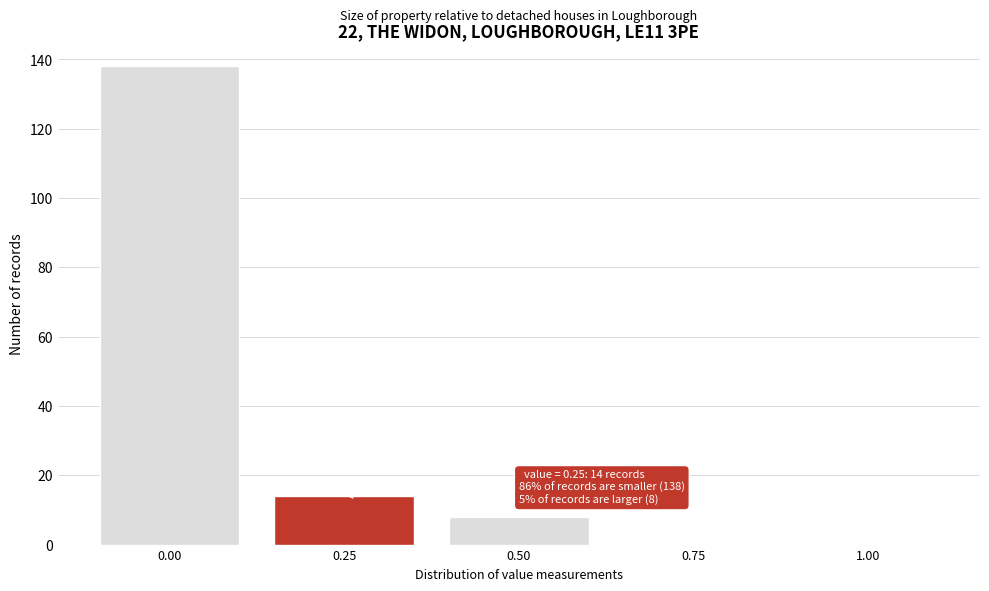

Reading left to right, transcribe all the data shown in this chart.

0.00=138	0.25=14	0.50=8	0.75=0	1.00=0